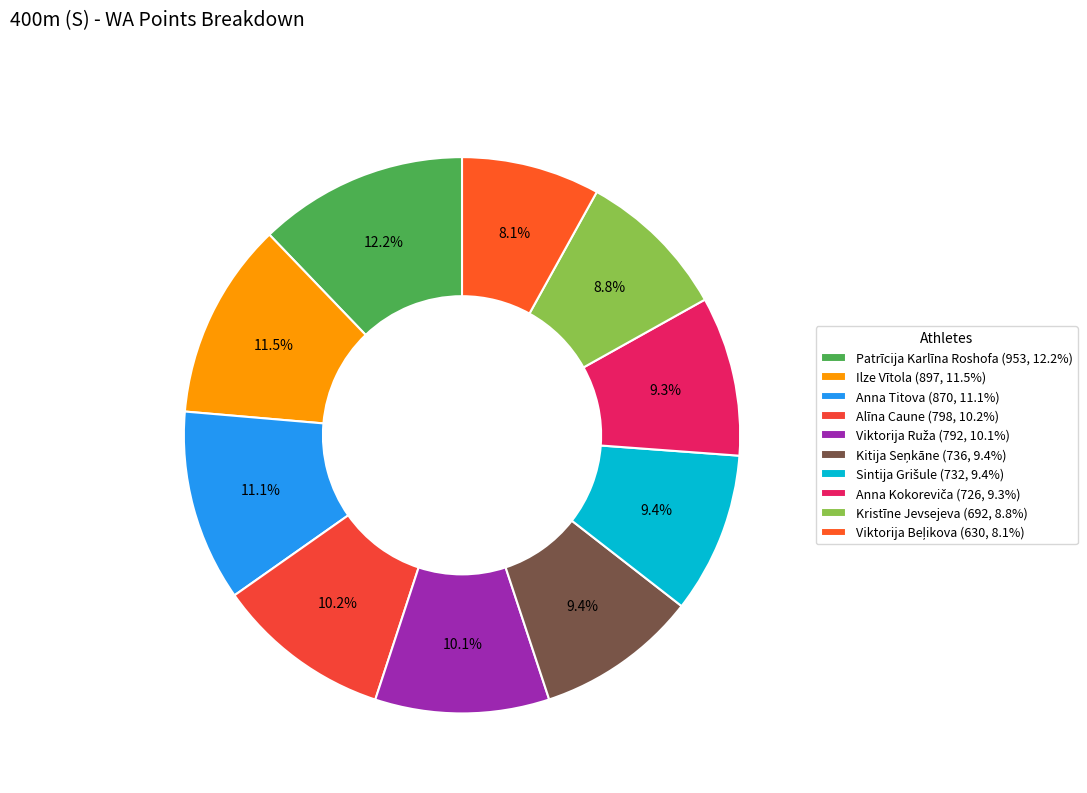

Between Ilze Vītola and Viktorija Beļikova, which is larger?

Ilze Vītola